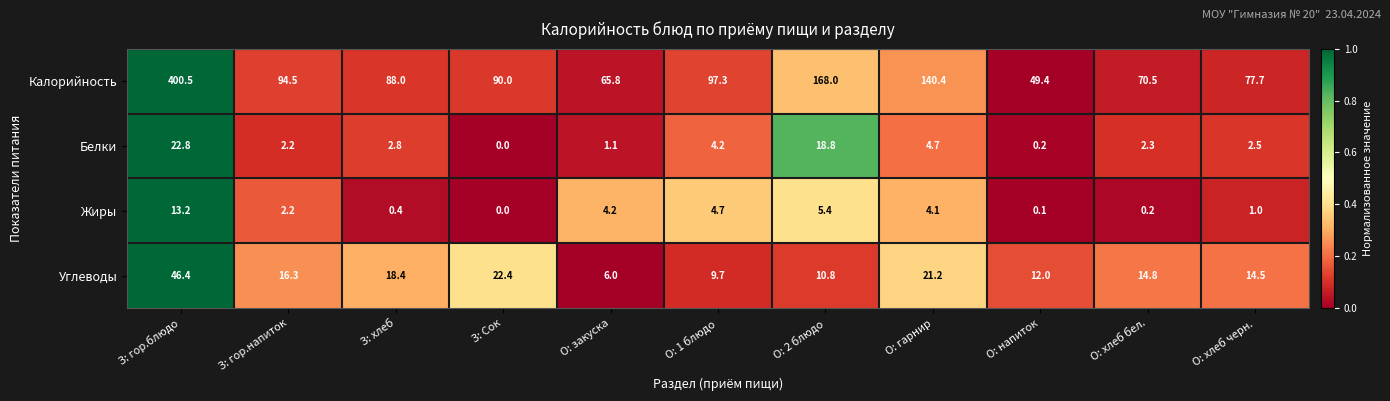

What is the minimum value for Углеводы?

6.0